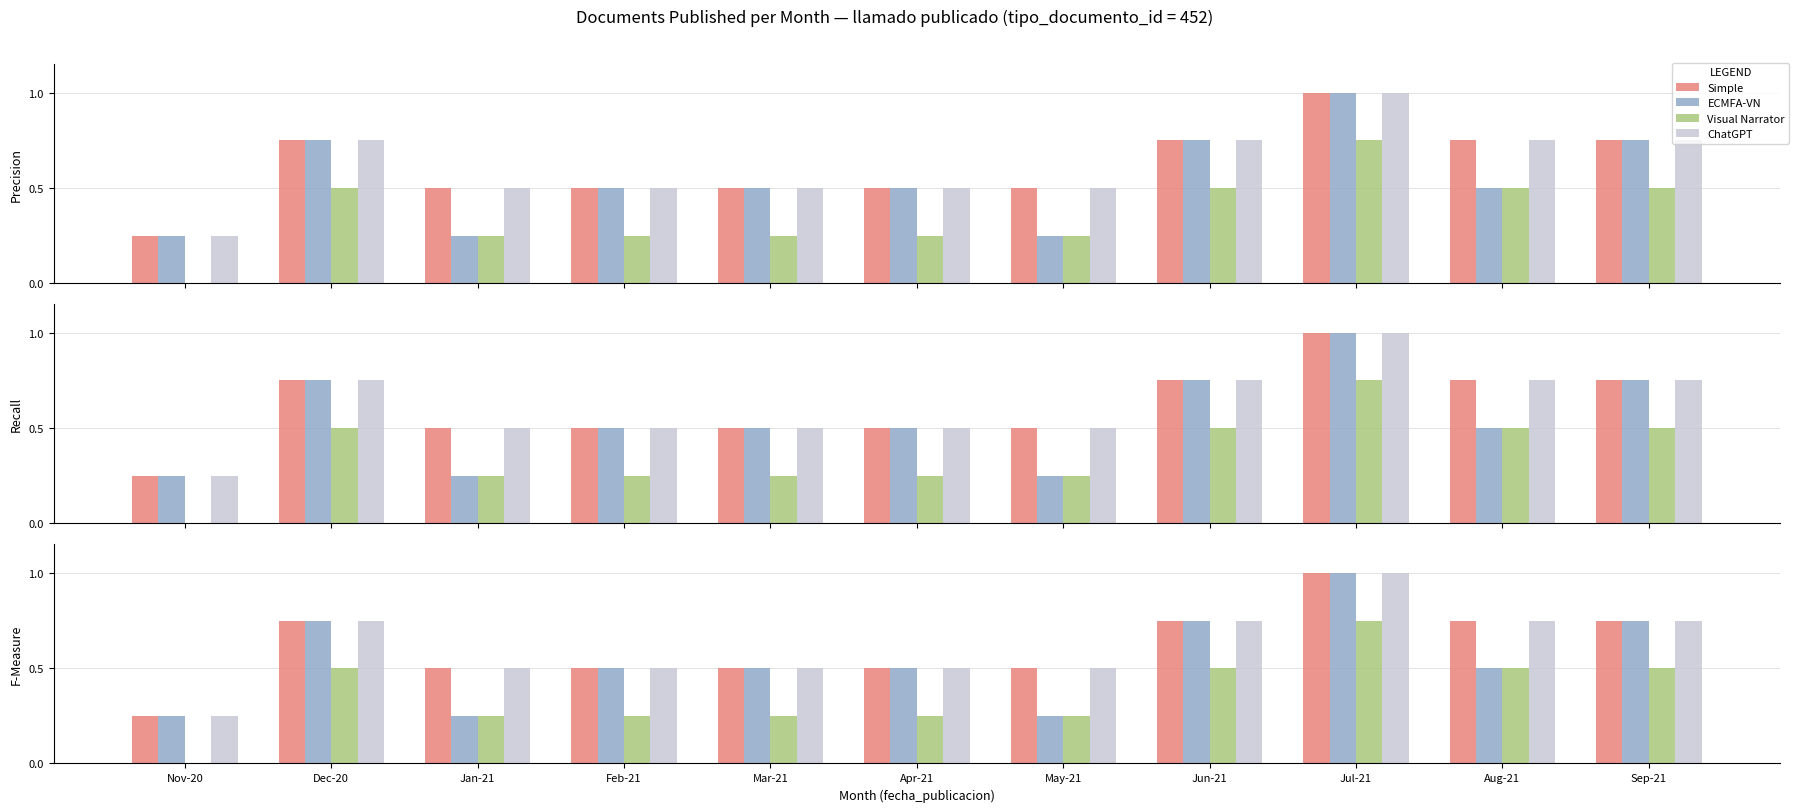

List the labels in order of Simple value, smallest first.

Nov-20, Jan-21, Feb-21, Mar-21, Apr-21, May-21, Dec-20, Jun-21, Aug-21, Sep-21, Jul-21